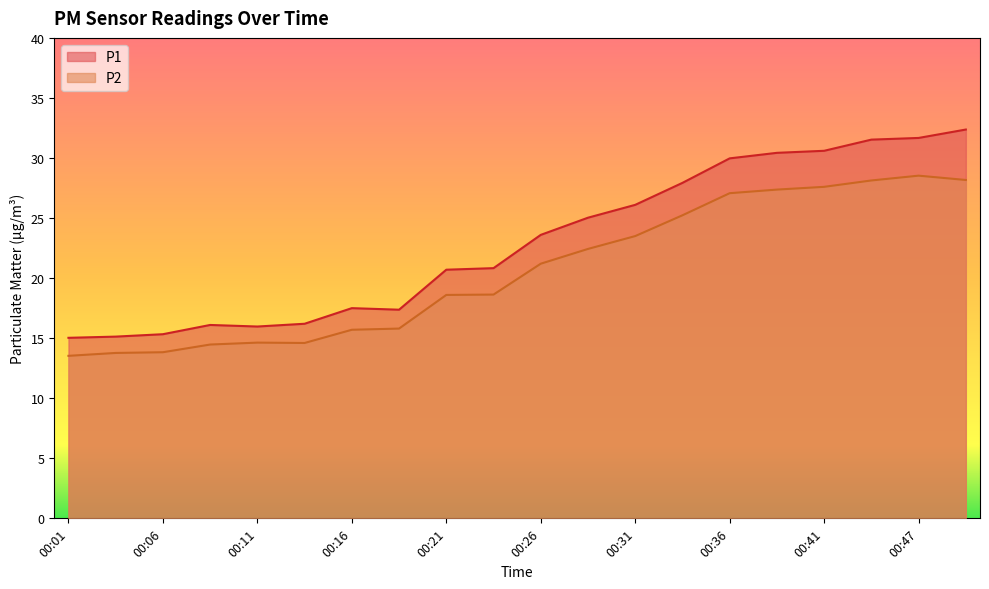

Between 00:36 and 00:04, which is larger?

00:36